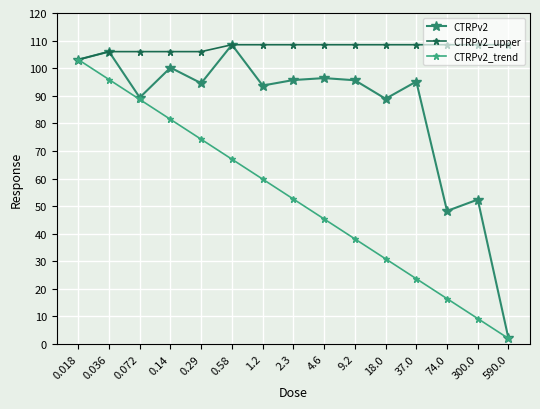

Which series changed the most between 0.14 and 18.0?

CTRPv2_trend